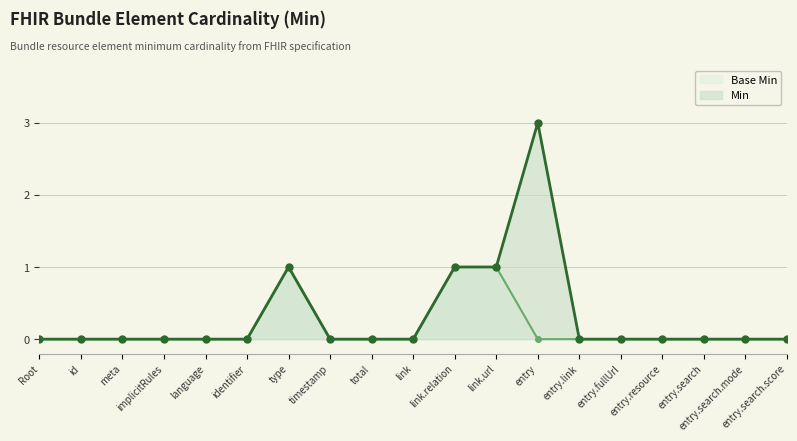

What is the difference between the maximum and minimum values in the Min series?

3